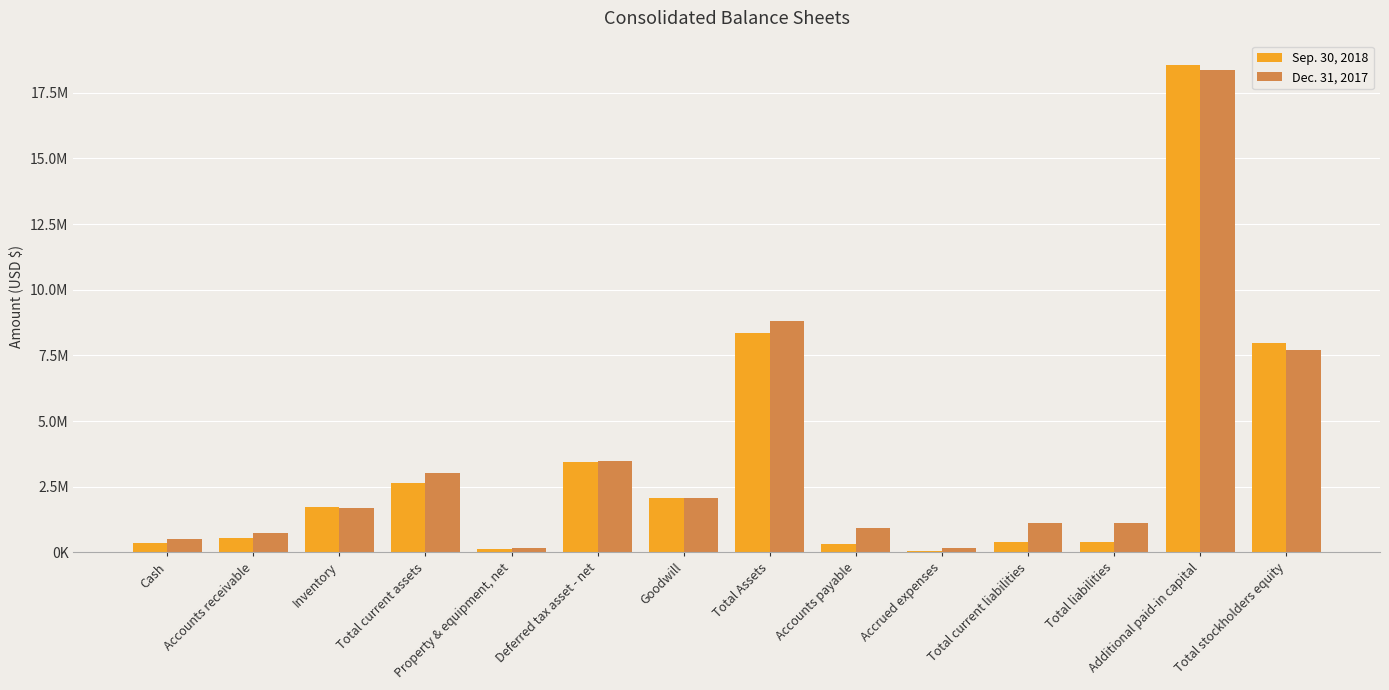

At which category does the chart reach its peak across all series?

Additional paid-in capital